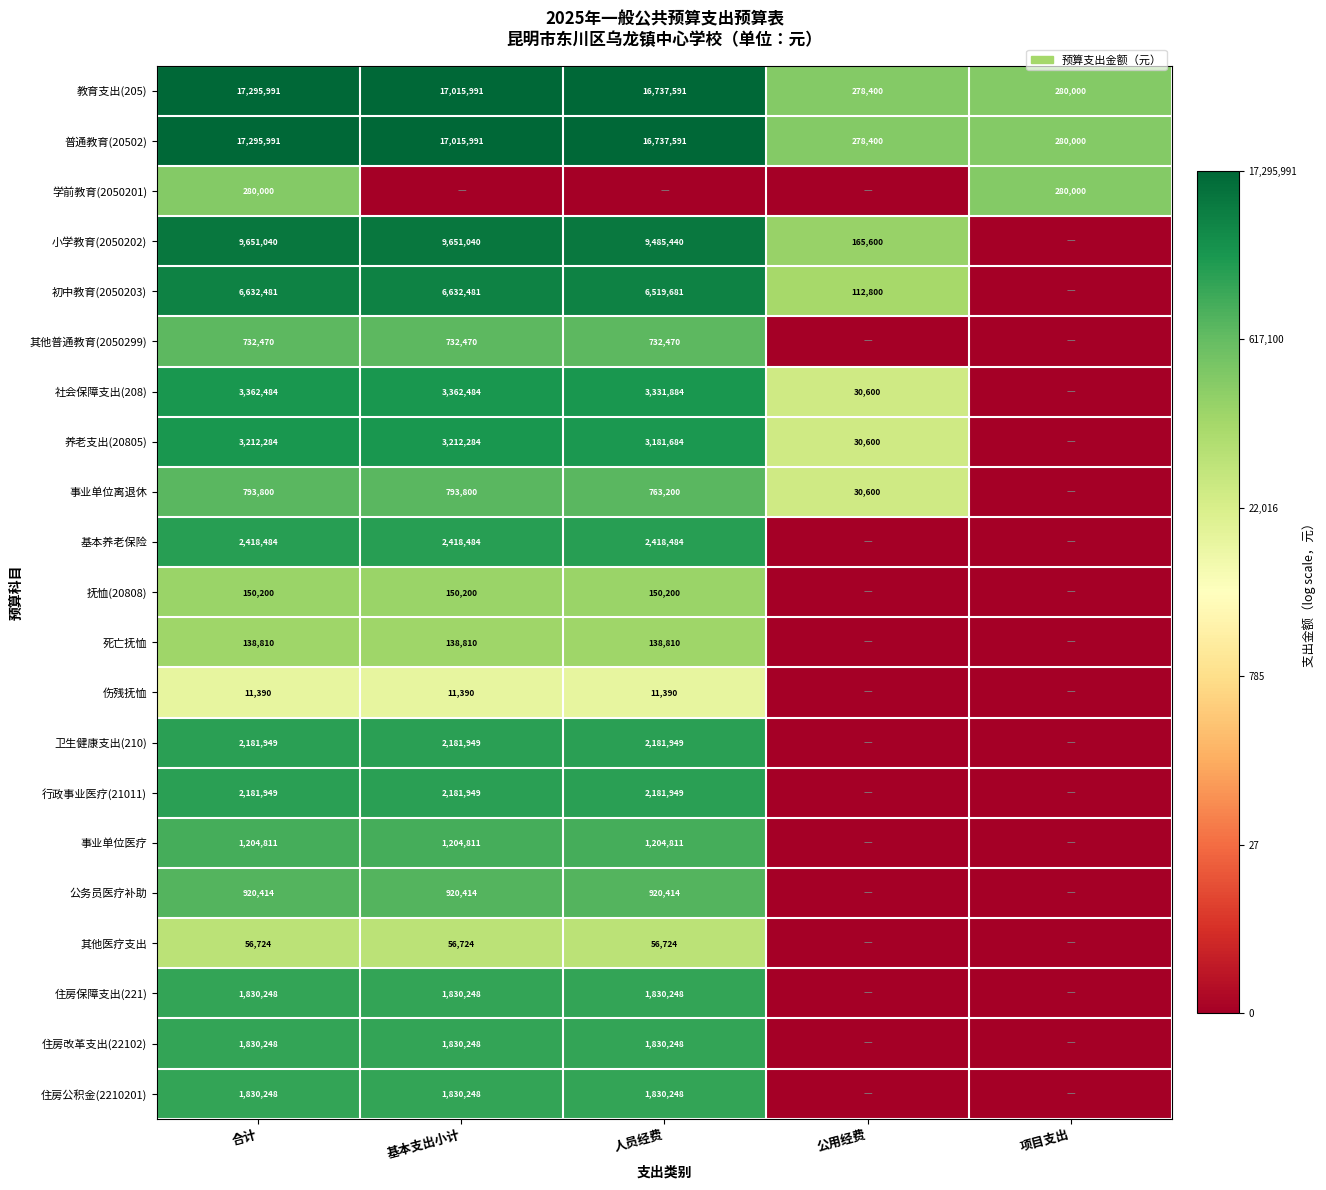

The 行政事业医疗(21011) series shows 1426934 at 基本支出小计. True or false?

False